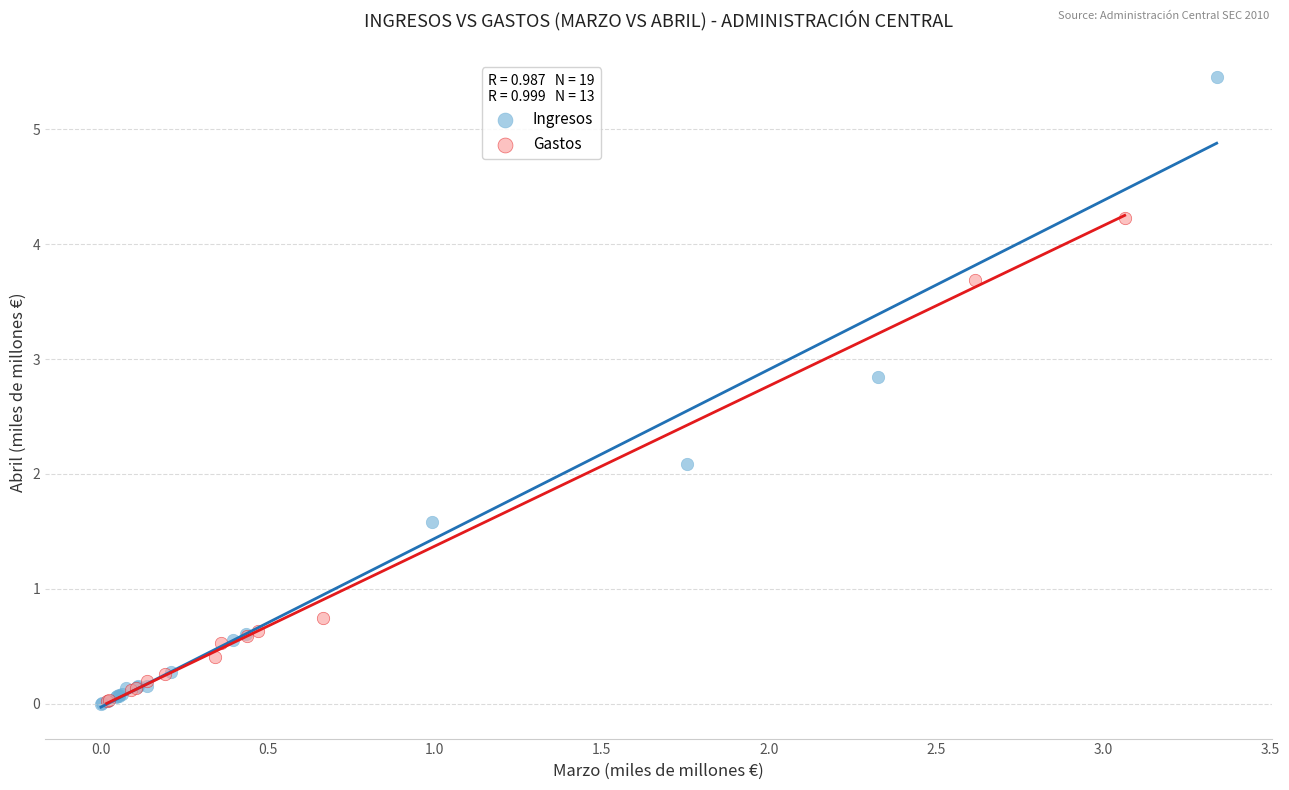

Which series contains the highest Y value?

Ingresos